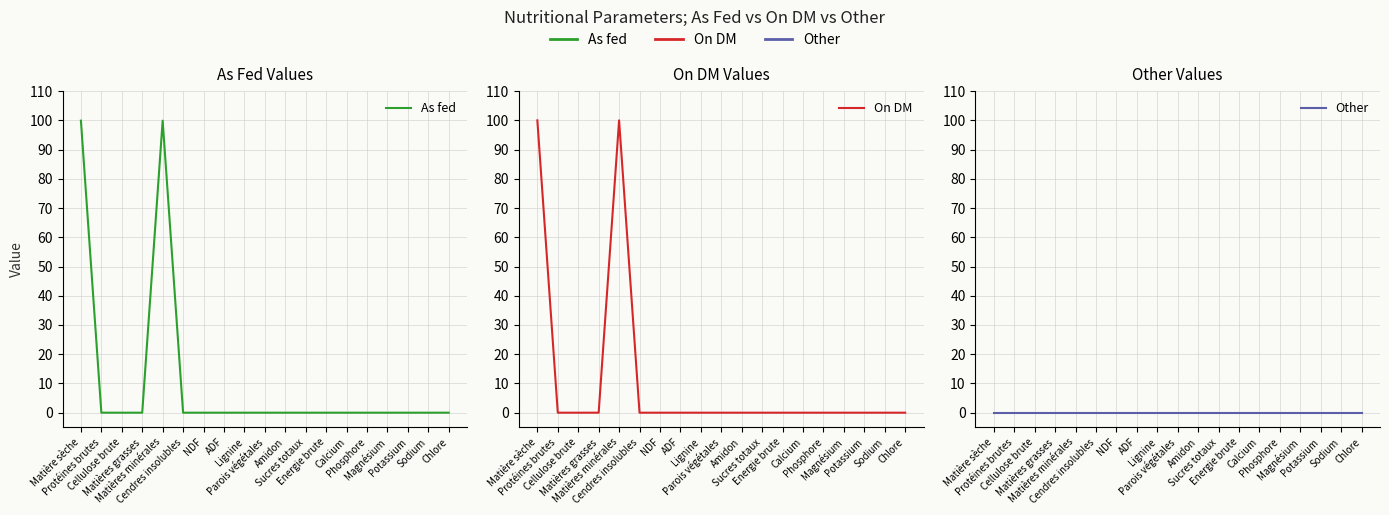

At which category is the sum across all series the highest?

Matière sèche